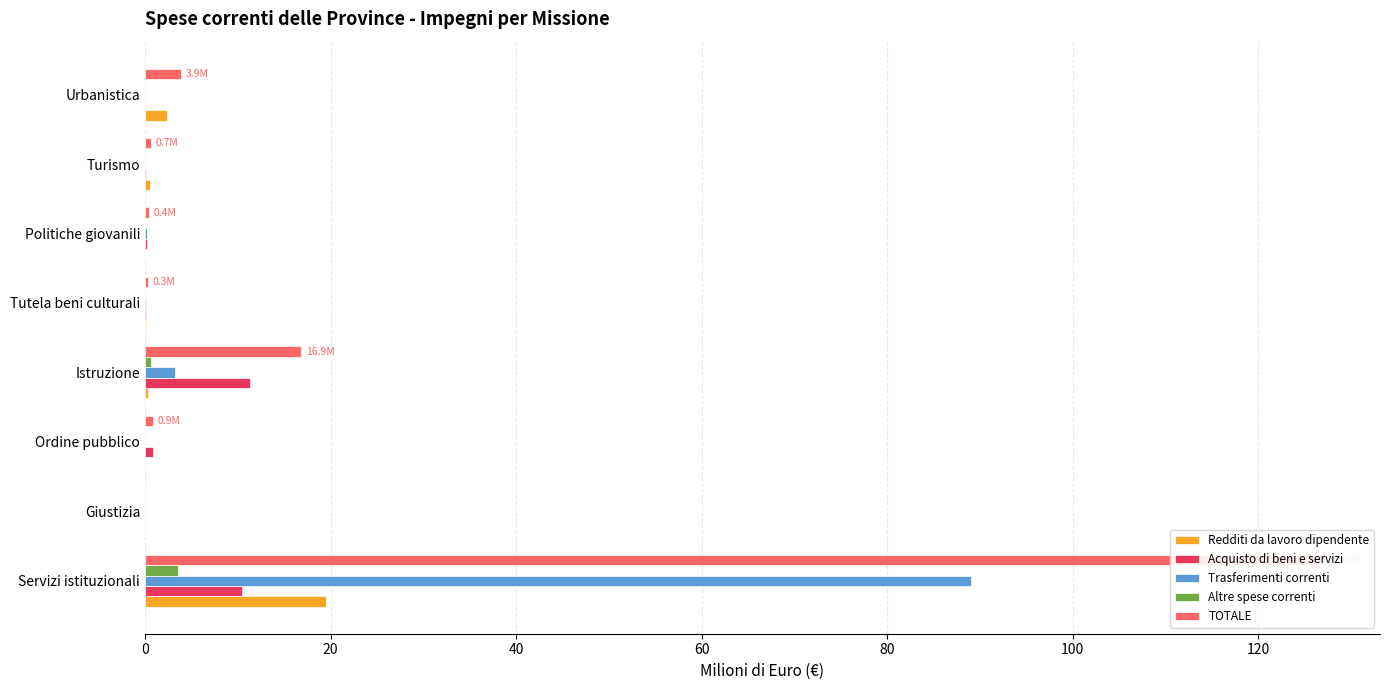

Reading right to left, extract all data points from this chart.

Redditi da lavoro dipendente: 2.4	0.5	0.0	0.1	0.3	0.0	0.0	19.6
Acquisto di beni e servizi: 0.0	0.1	0.2	0.1	11.4	0.9	0.0	10.5
Trasferimenti correnti: 0.0	0.0	0.2	0.1	3.2	0.0	0.0	89.1
Altre spese correnti: 0.0	0.0	0.0	0.0	0.7	0.0	0.0	3.6
TOTALE: 3.9	0.7	0.4	0.3	16.9	0.9	0.0	126.8